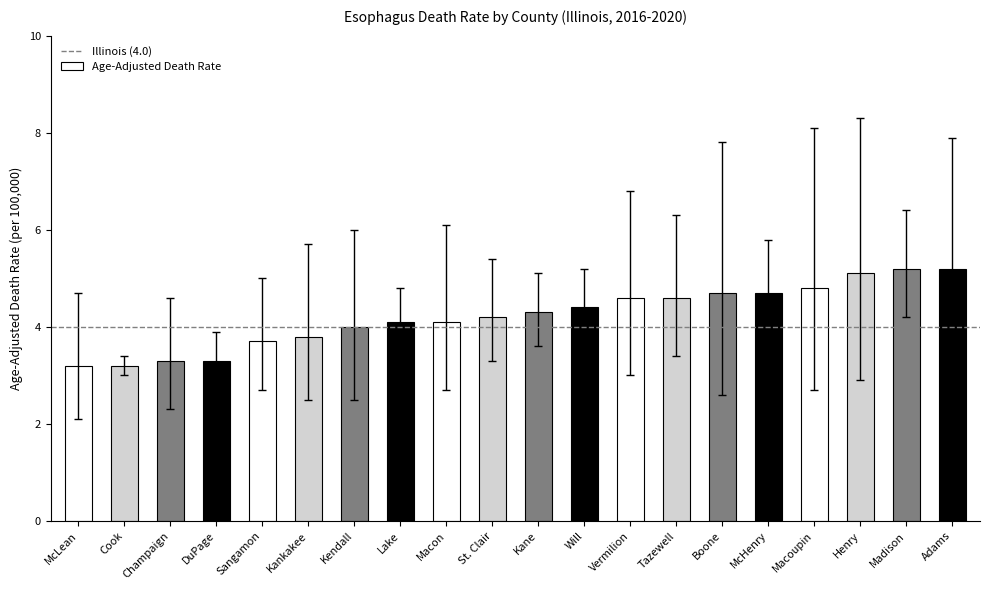

Read the value at Kankakee.

3.8